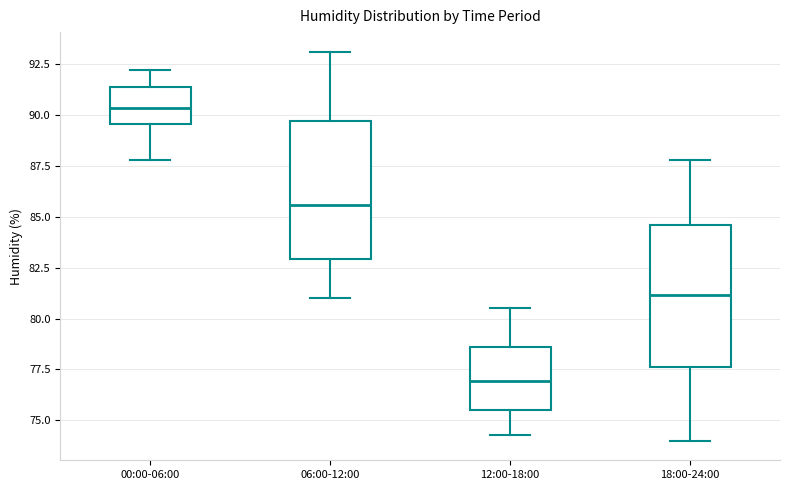

Reading left to right, read every box against the y-axis: the position of its median line, the range the box covers, and the ends of its whiskers. The values are not printed on the chart, so give them approximately, as read against the axis.

00:00-06:00: median 90.5, box 89.5 to 91.5, whiskers 88.0 to 92.0
06:00-12:00: median 85.5, box 83.0 to 89.5, whiskers 81.0 to 93.0
12:00-18:00: median 77.0, box 75.5 to 78.5, whiskers 74.5 to 80.5
18:00-24:00: median 81.0, box 77.5 to 84.5, whiskers 74.0 to 88.0